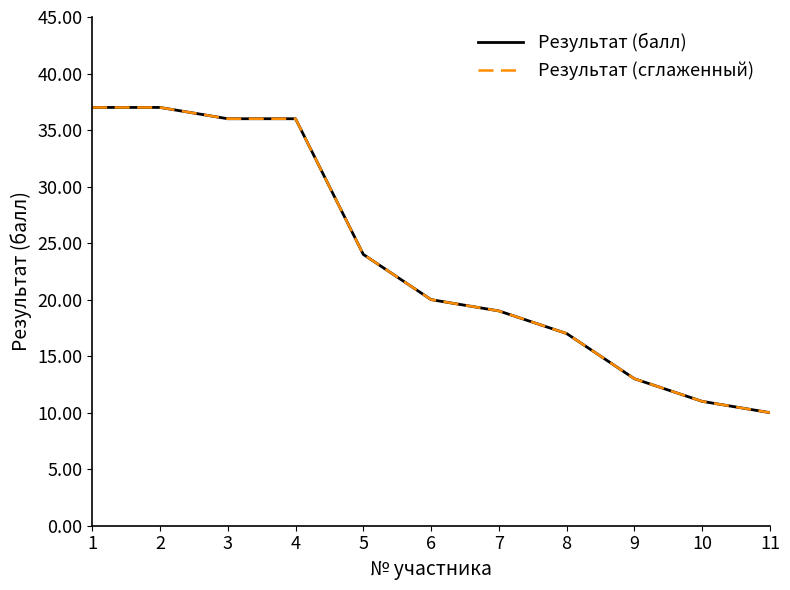

Does the chart have visible grid lines?

No